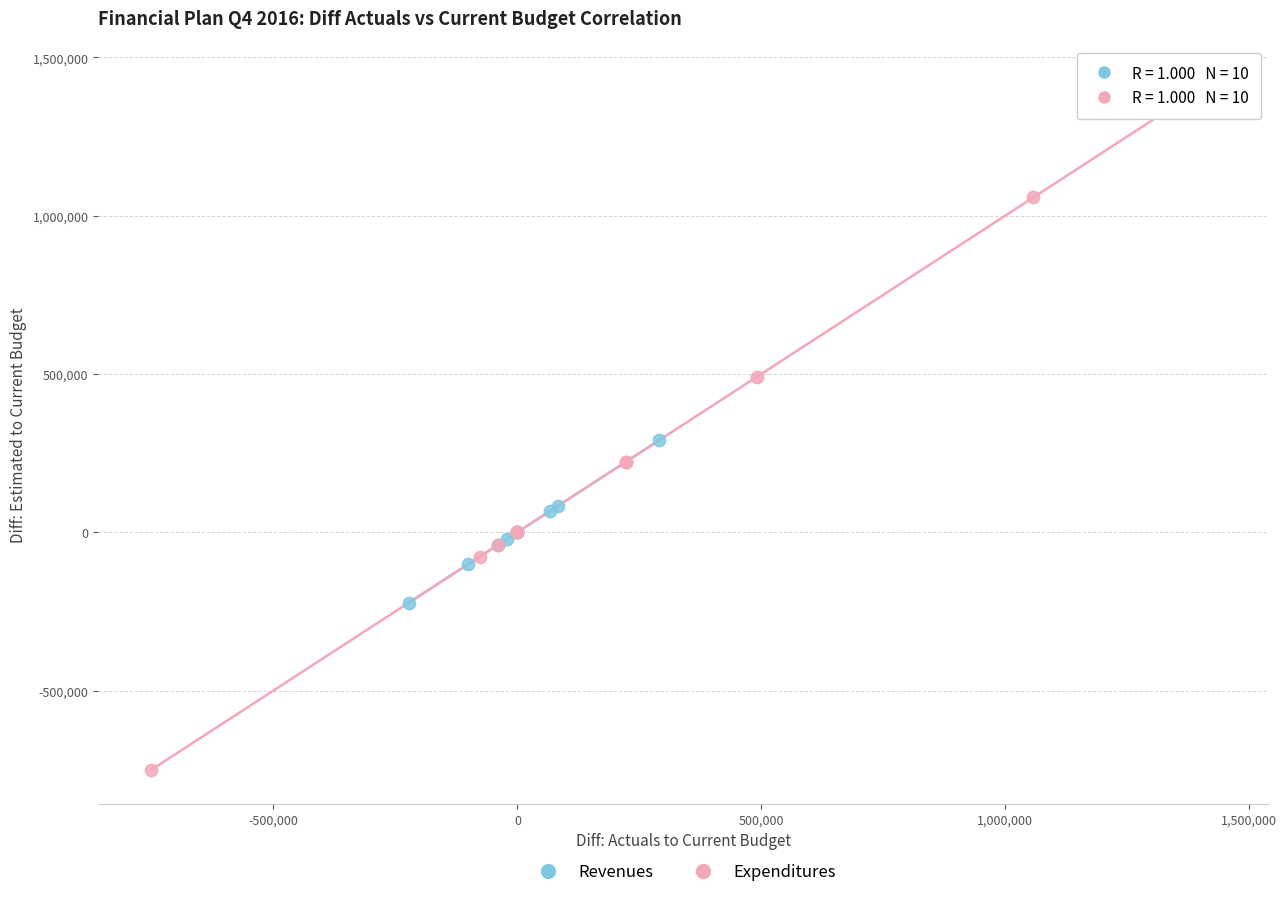

Which series contains the highest Y value?

Expenditures